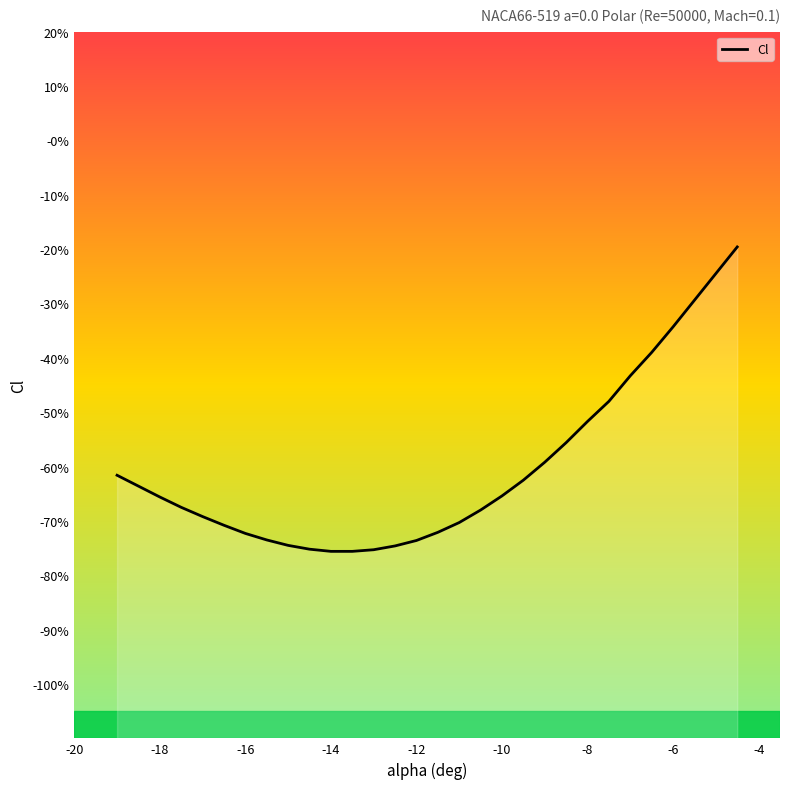

The value at -12 is -0.7. True or false?

True